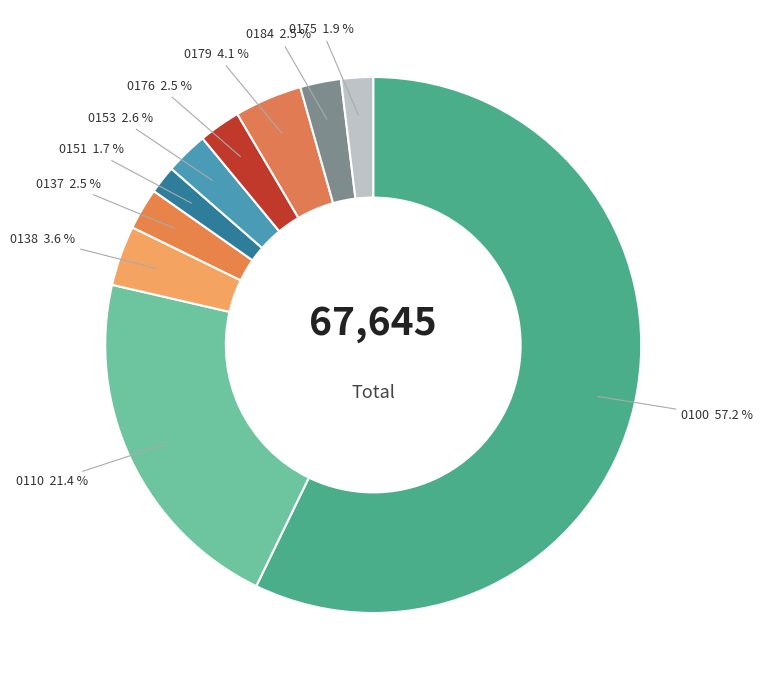

Does 0138 represent more than half of the total?

No